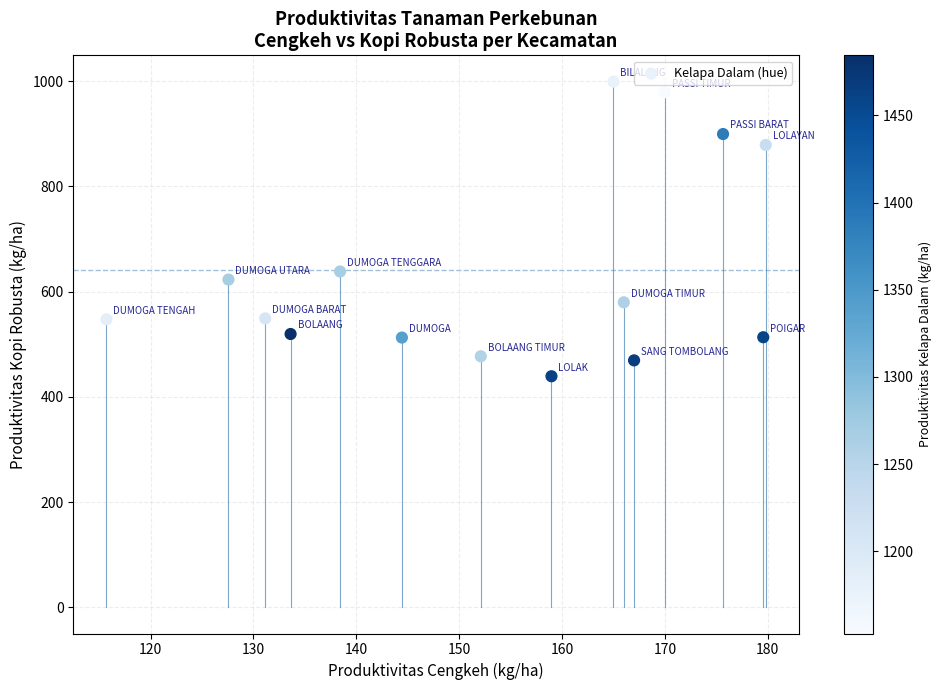

What Y value in the scatter plot is closest to 719?

638.4